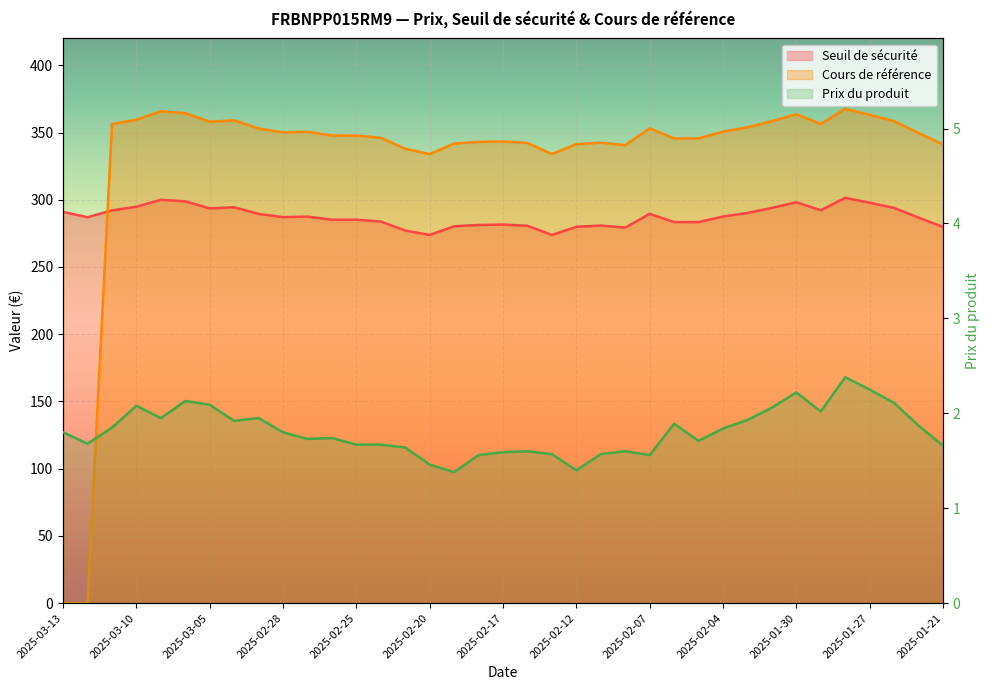

What is the total value across all series at 2025-01-31?

654.5